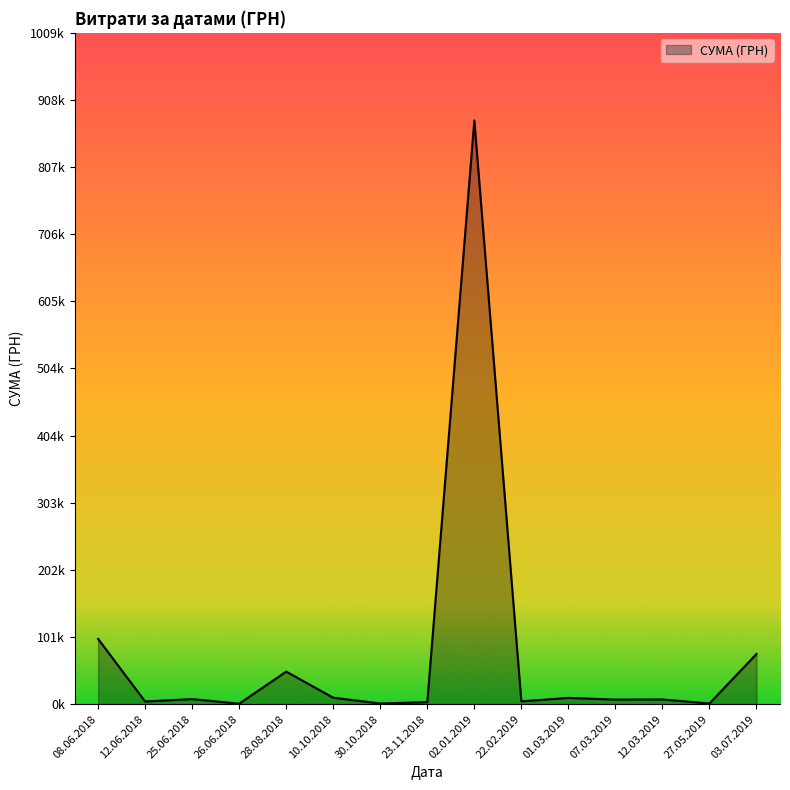

Does the chart display data point markers on the line(s)?

No